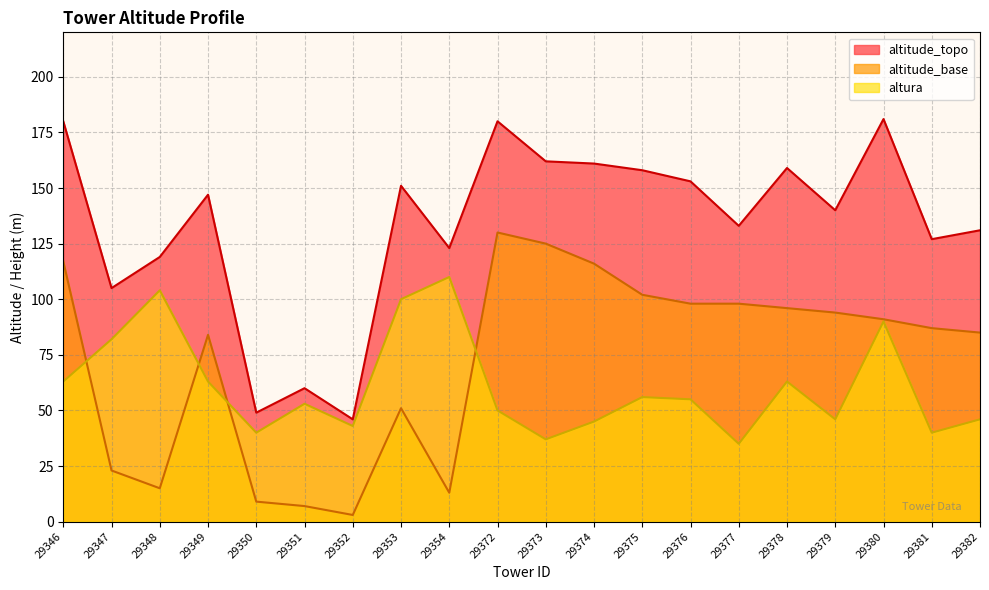

List the series in order of their overall mean, lowest first.

altura, altitude_base, altitude_topo